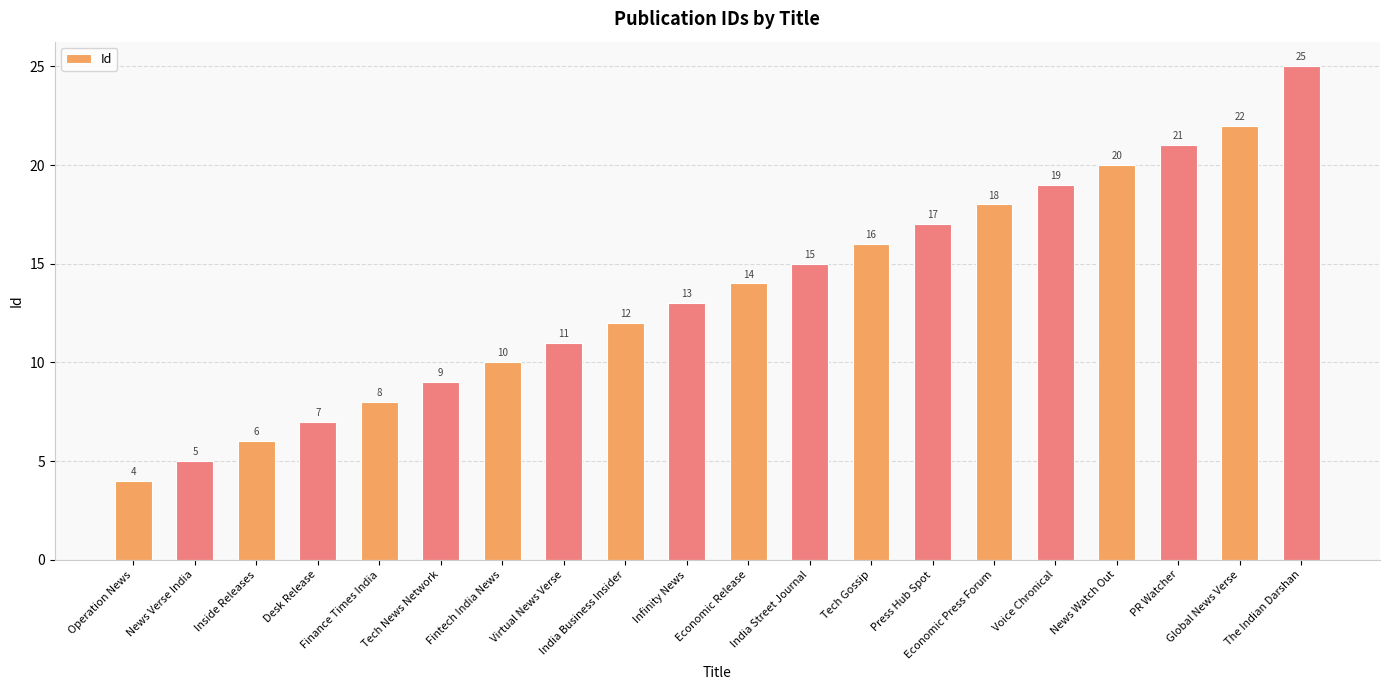

Which label corresponds to the largest value in the chart?

The Indian Darshan